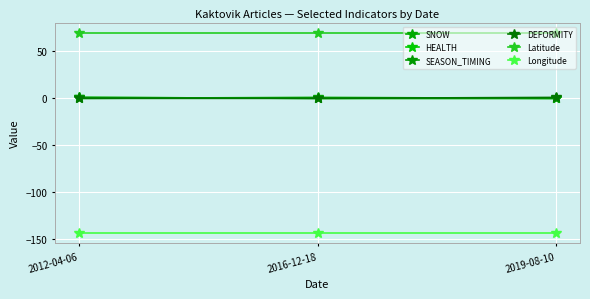

Reading right to left, what are all the values shown in this chart?

SNOW: 2019-08-10=0.0	2016-12-18=1.0	2012-04-06=0.0
HEALTH: 2019-08-10=0.0	2016-12-18=0.0	2012-04-06=1.0
SEASON_TIMING: 2019-08-10=0.0	2016-12-18=0.0	2012-04-06=1.0
DEFORMITY: 2019-08-10=1.0	2016-12-18=0.0	2012-04-06=0.0
Latitude: 2019-08-10=70.1	2016-12-18=70.1	2012-04-06=70.1
Longitude: 2019-08-10=-143.6	2016-12-18=-143.6	2012-04-06=-143.6